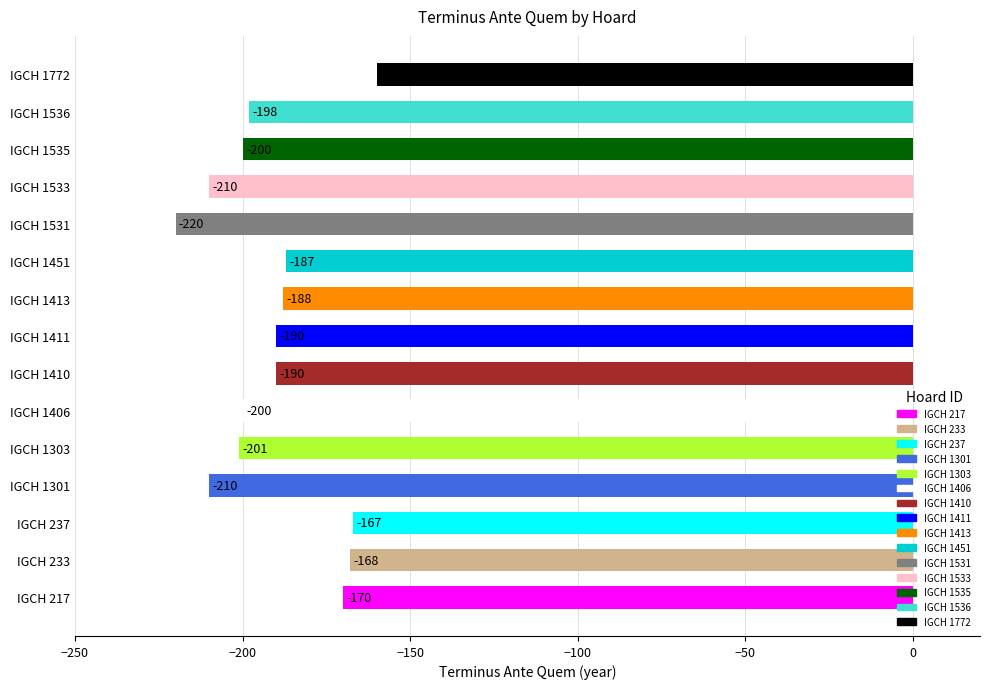

How many data points does each series have?

15